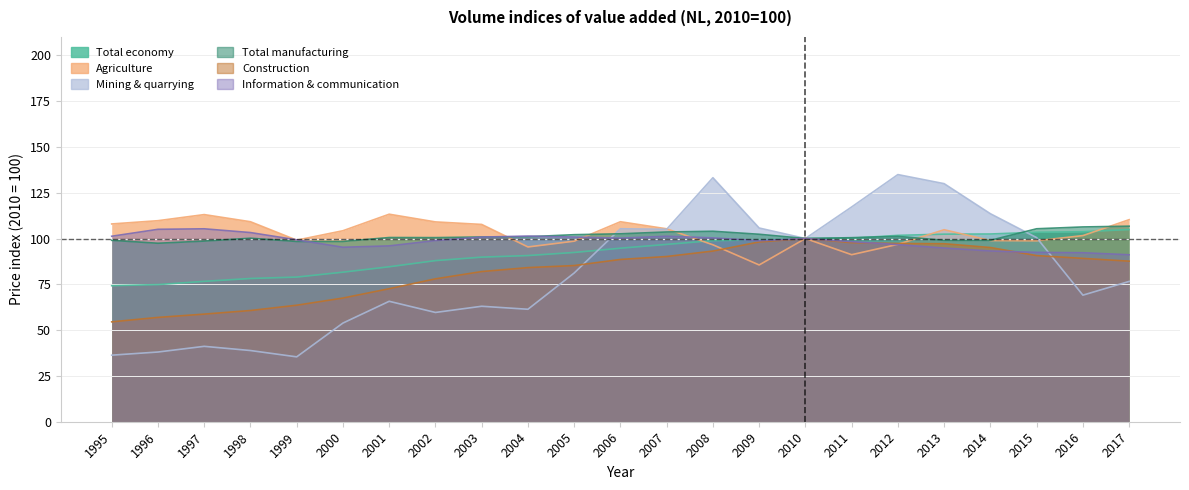

The value of Mining & quarrying at 2010 is 100.0. True or false?

True